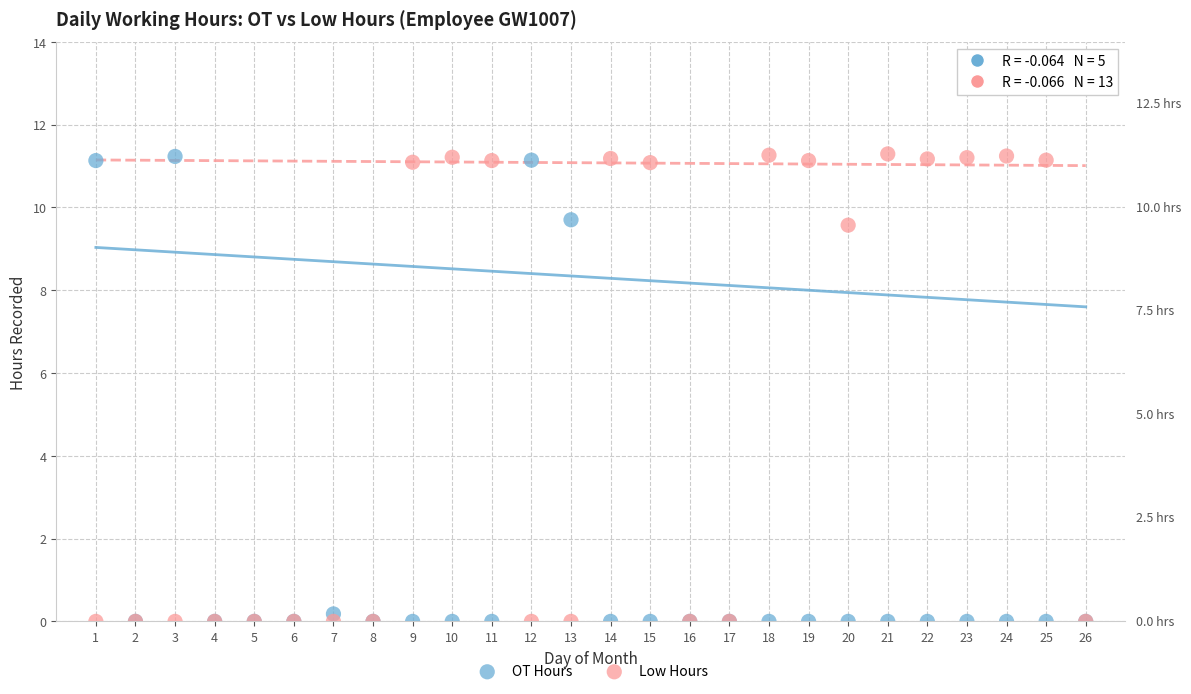

What are all the series names shown in the legend?

OT Hours, Low Hours